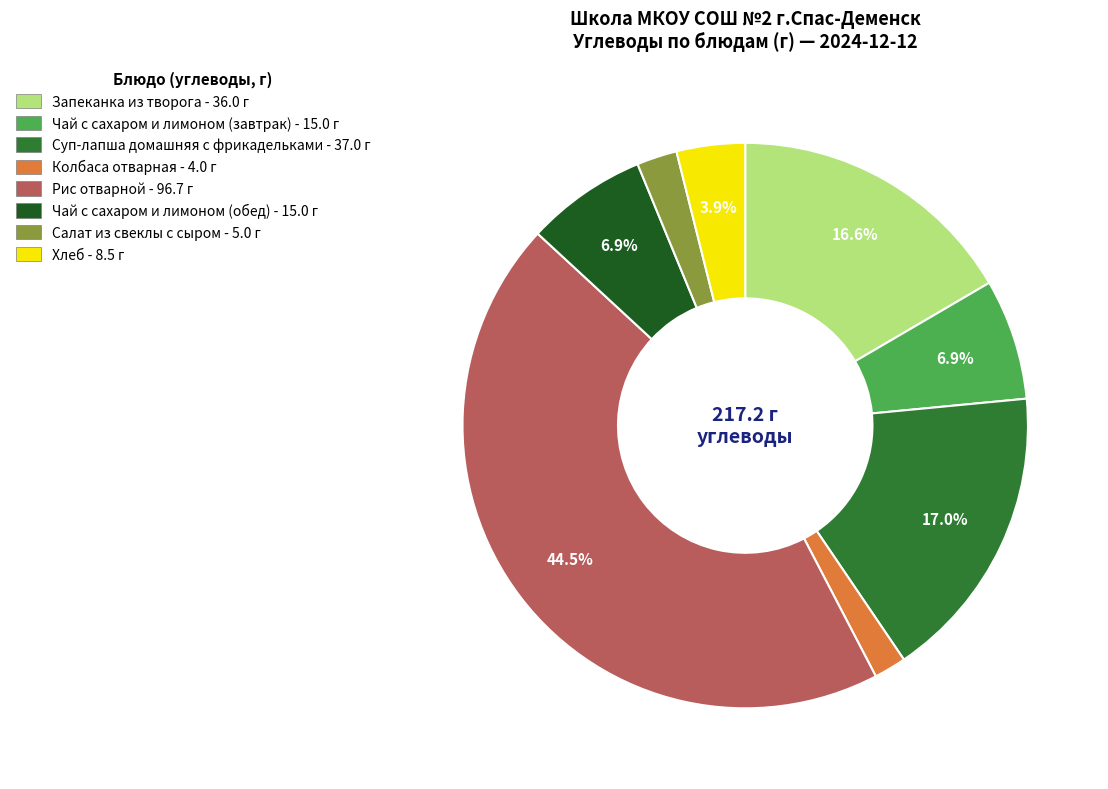

Is there any slice that represents more than half of the pie?

No